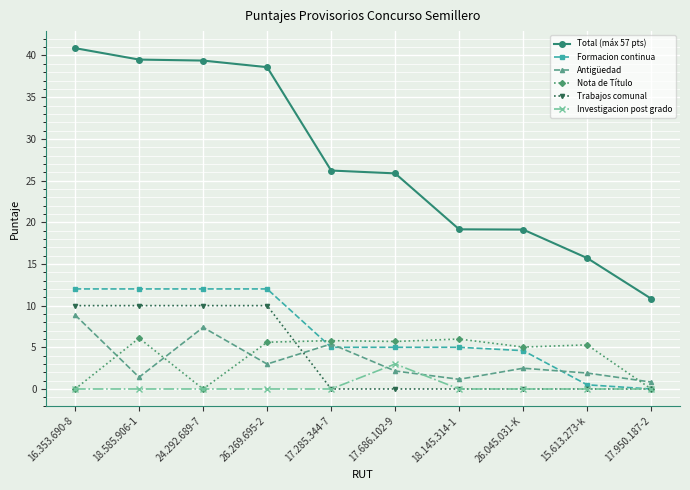

Which category has the highest value across all series?

16.353.690-8